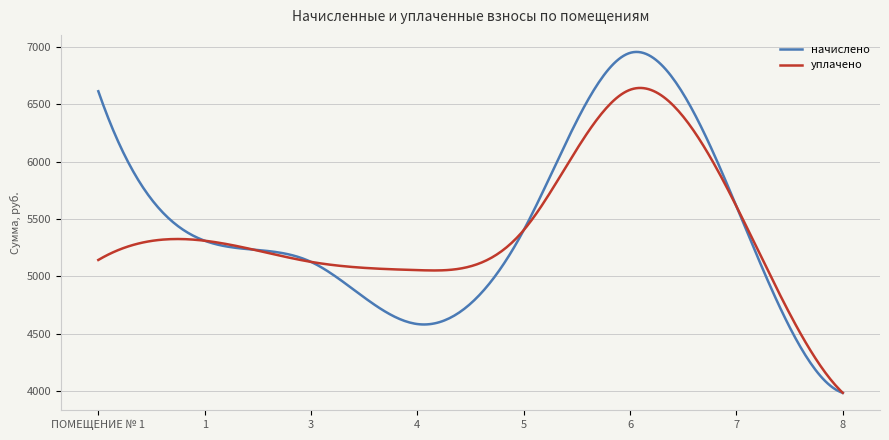

Which series has the widest spread of values?

начислено